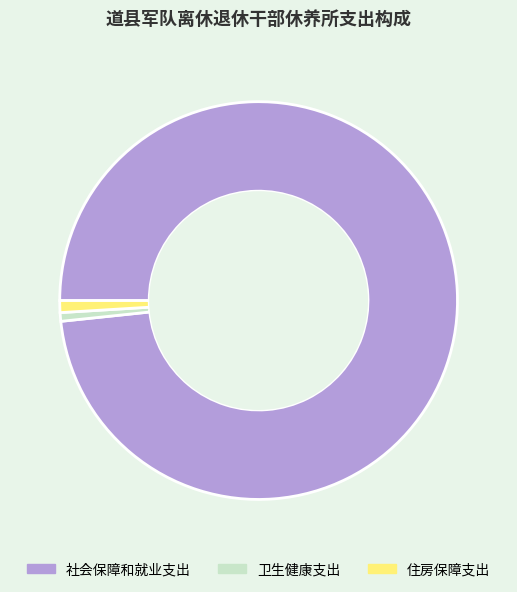

Between 社会保障和就业支出 and 卫生健康支出, which is larger?

社会保障和就业支出